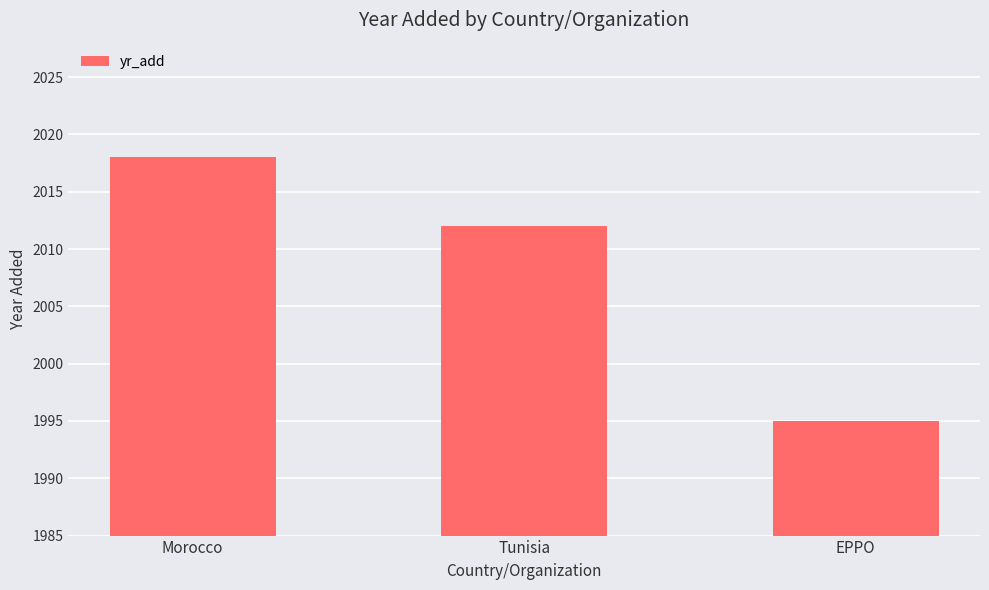

What is the change in value from Morocco to Tunisia?

-6